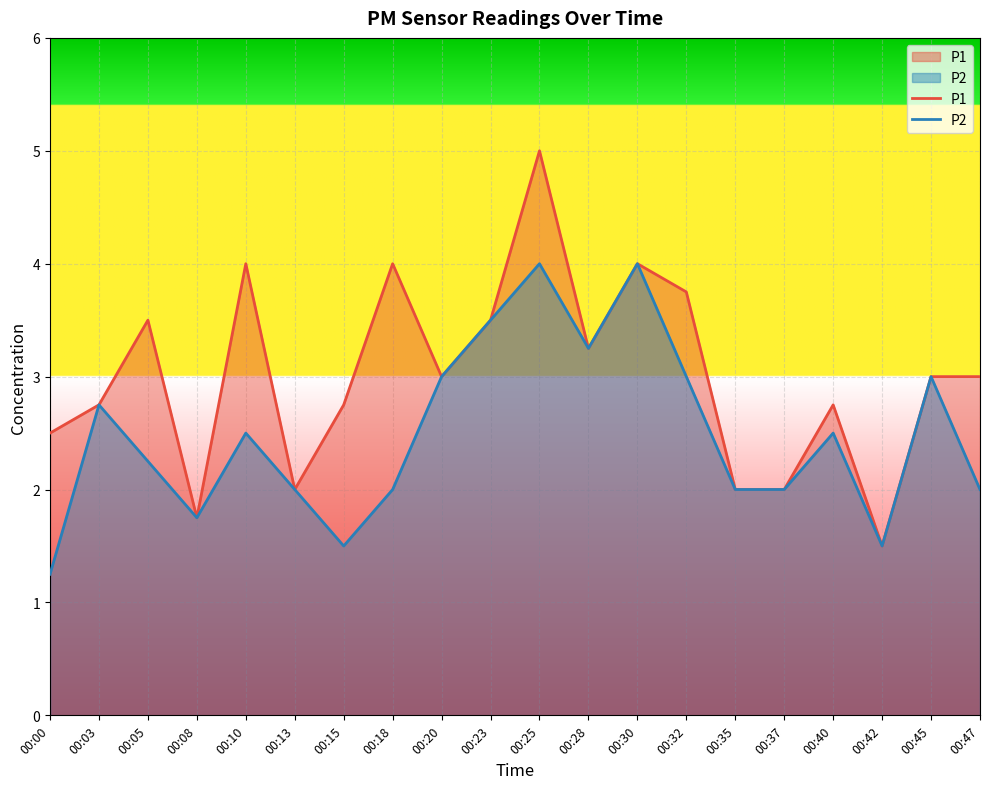

At how many categories does at least one series exceed 4?

1